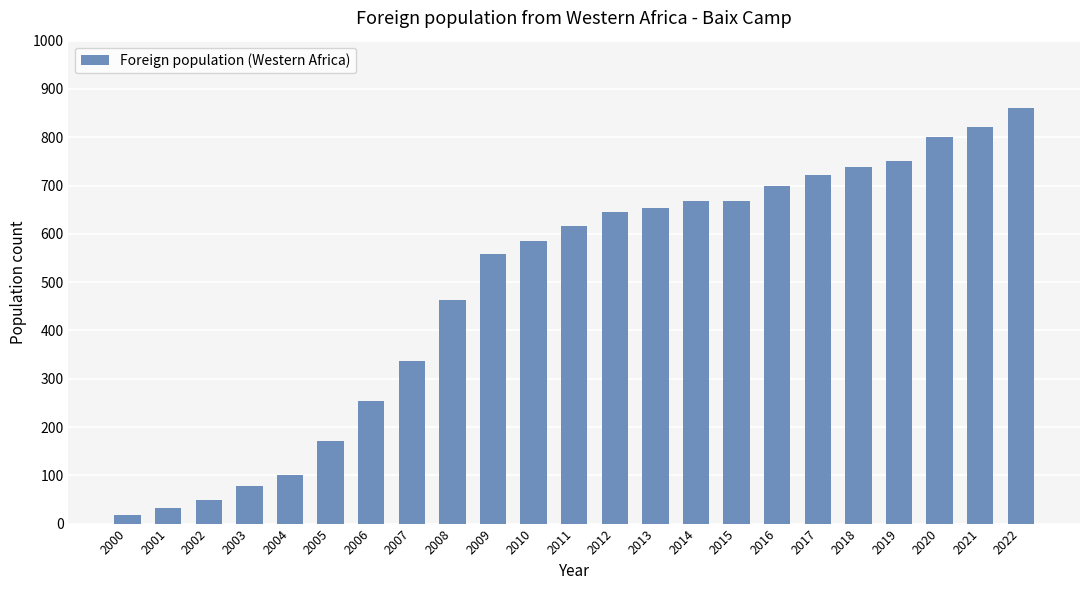

Which category has the highest value across all series?

2022